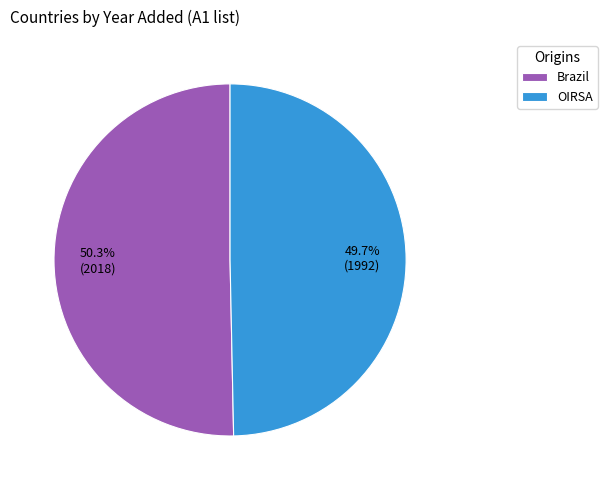

To the nearest percent, what is the combined percentage of OIRSA and Brazil?

100%